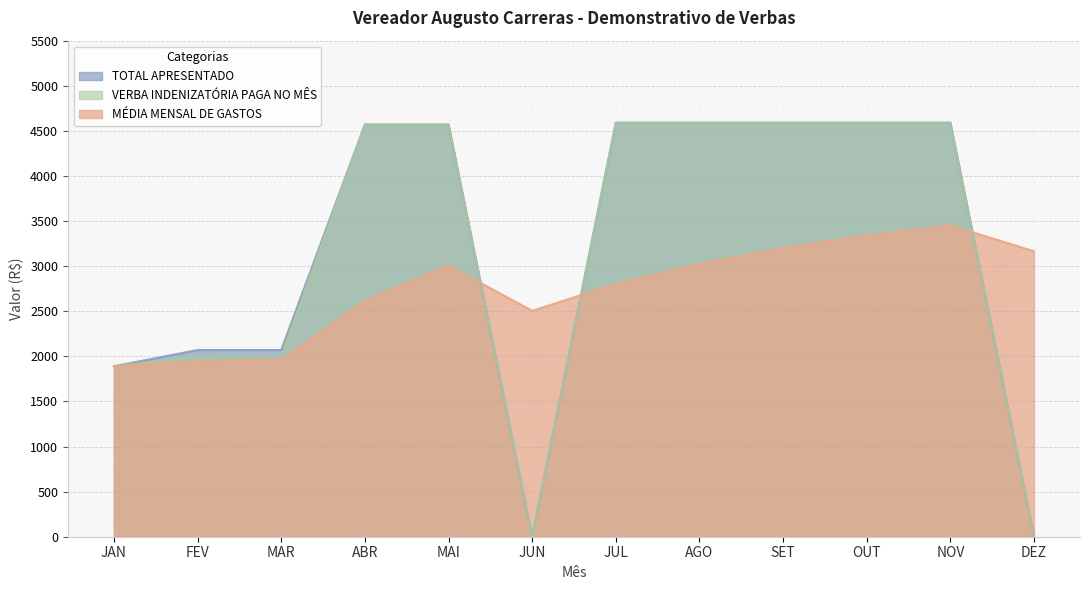

Which series has the largest total across all categories?

TOTAL APRESENTADO